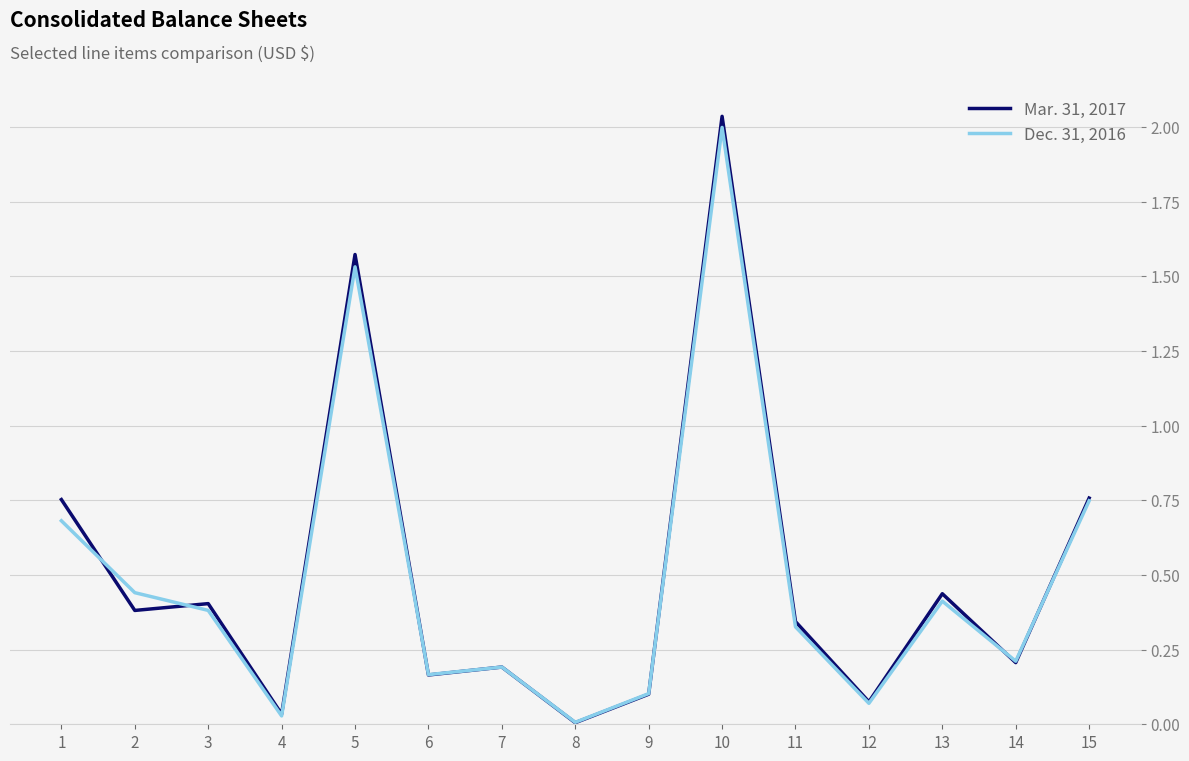

Which series has the largest range (max minus min)?

Mar. 31, 2017